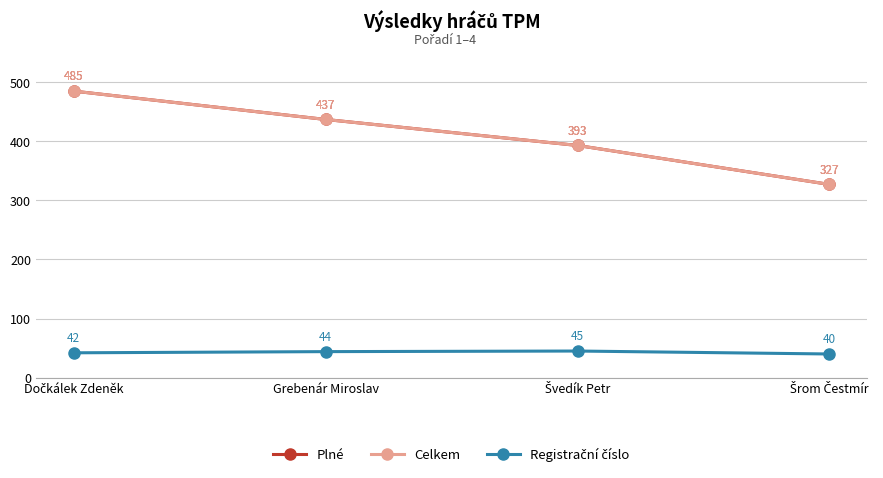

How many lines are shown in the chart?

3